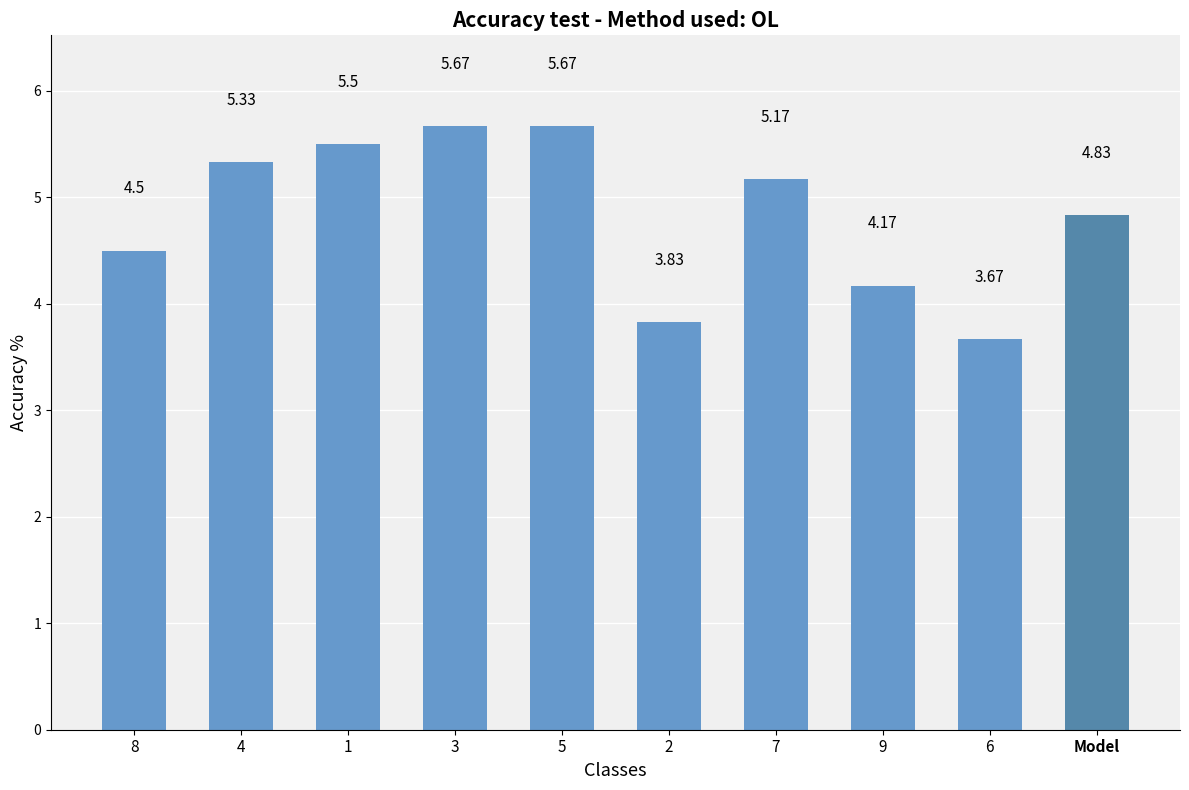

Approximately how many times larger is the value at 1 compared to 4?

1.0